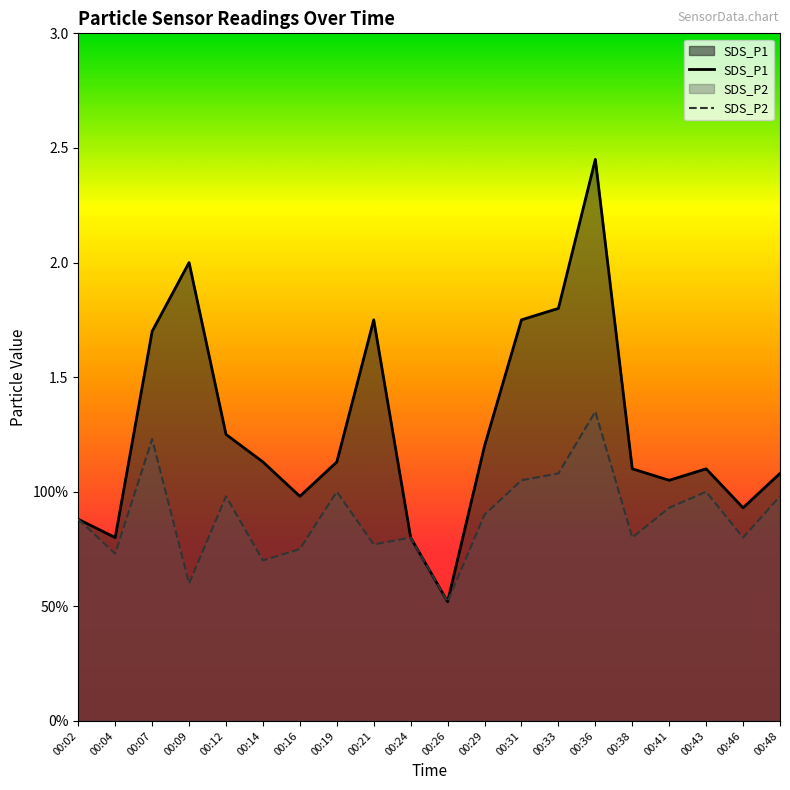

Which category has the lowest value in the SDS_P2 series?

00:26